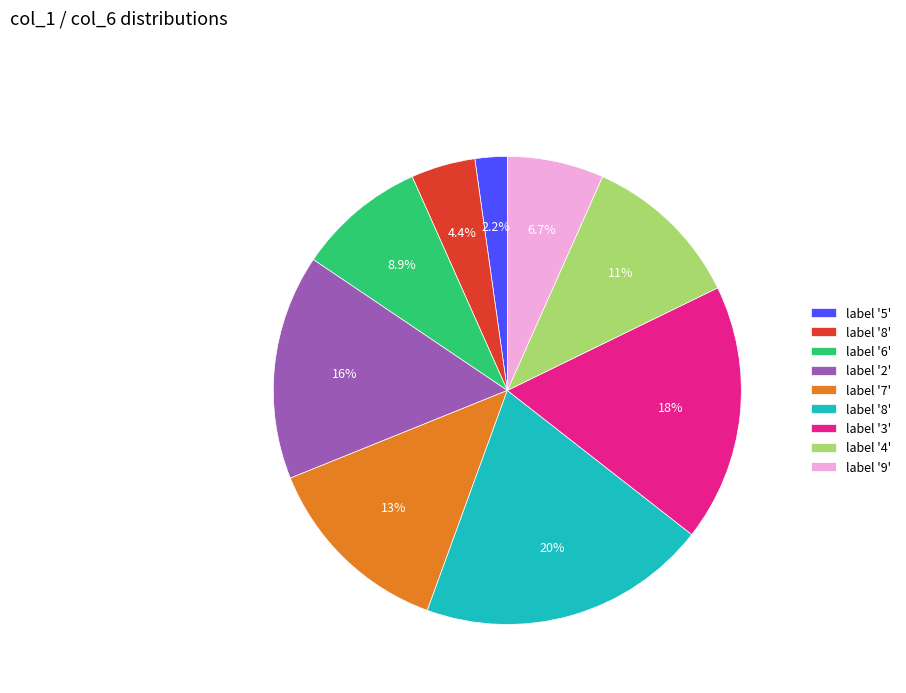

Is there any slice that represents more than half of the pie?

No